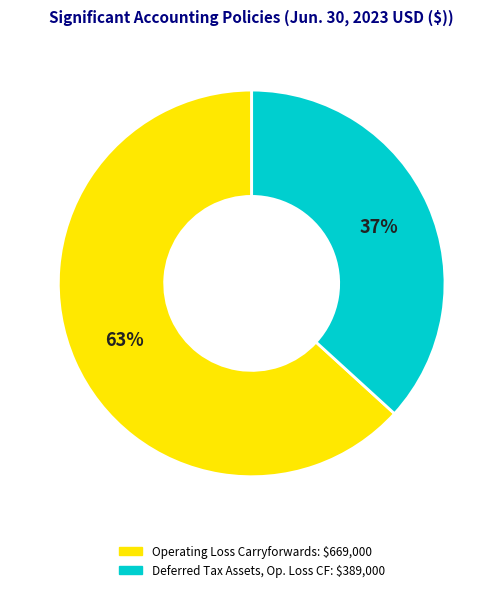

Is there a majority slice in this chart?

Yes